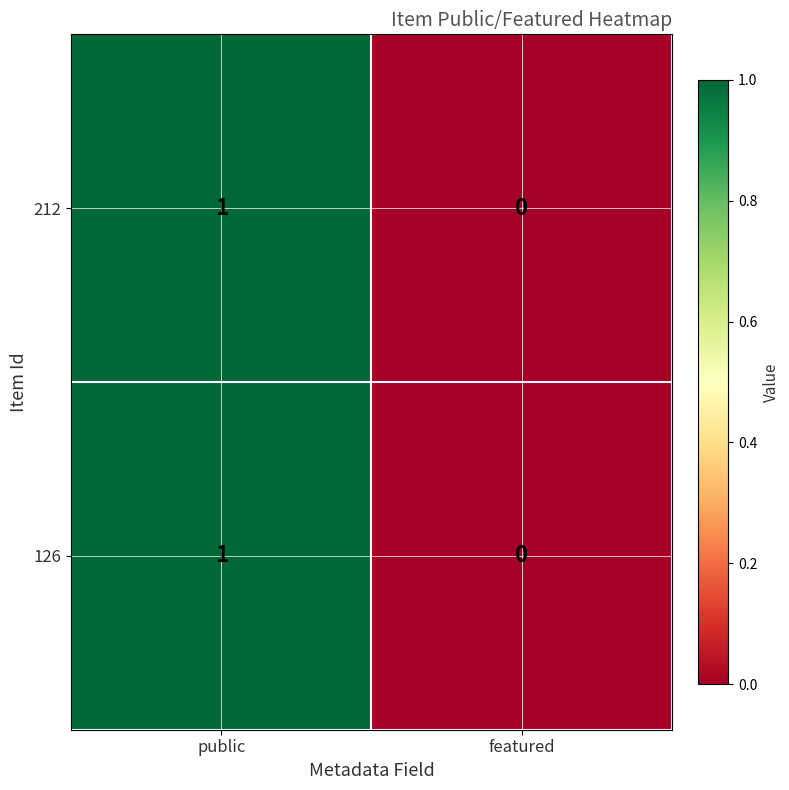

The value of 126 at featured is 0. True or false?

True